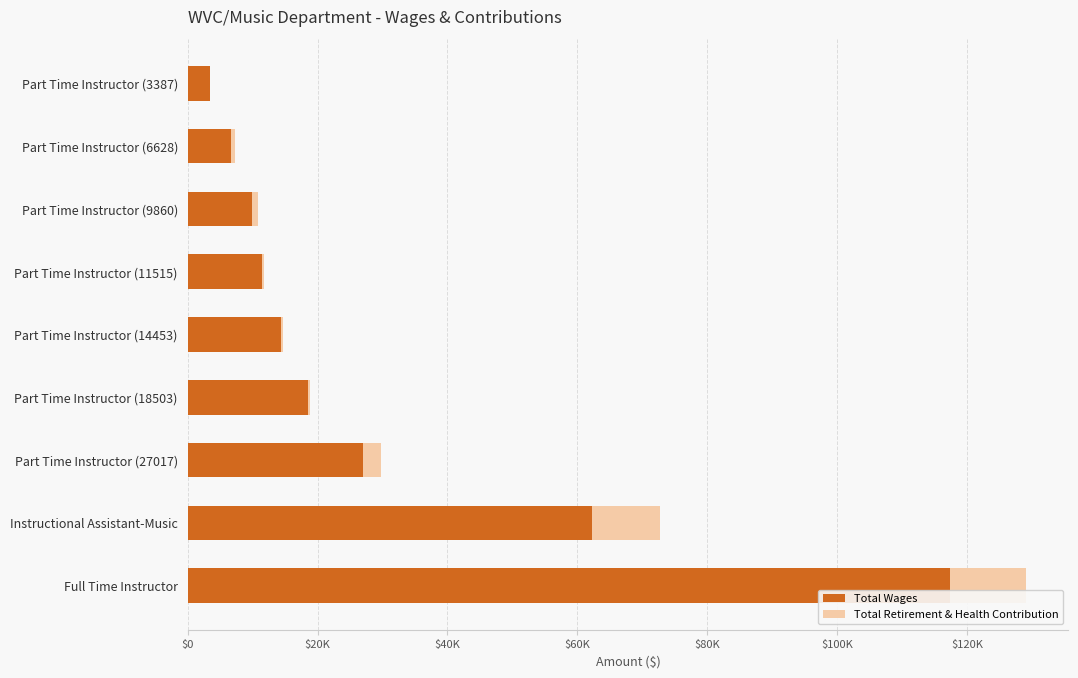

List the series in order of their peak value, lowest first.

Total Retirement & Health Contribution, Total Wages